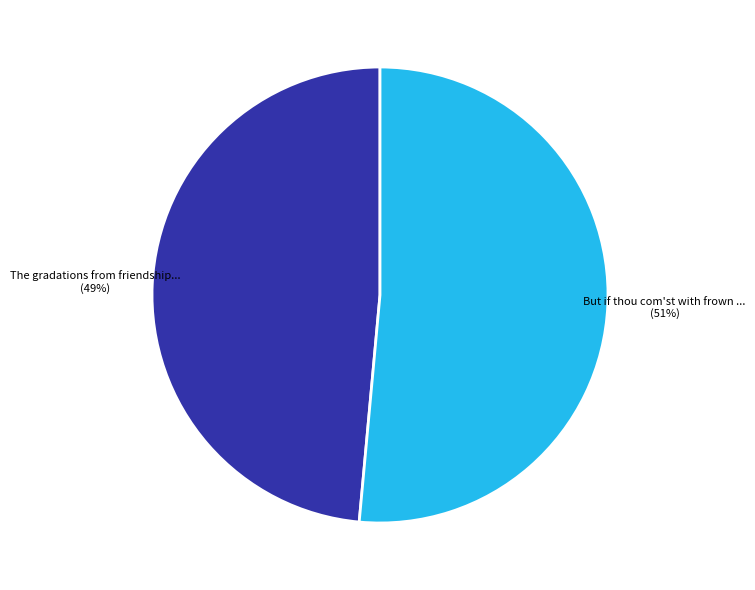

Is there any slice that represents more than half of the pie?

Yes